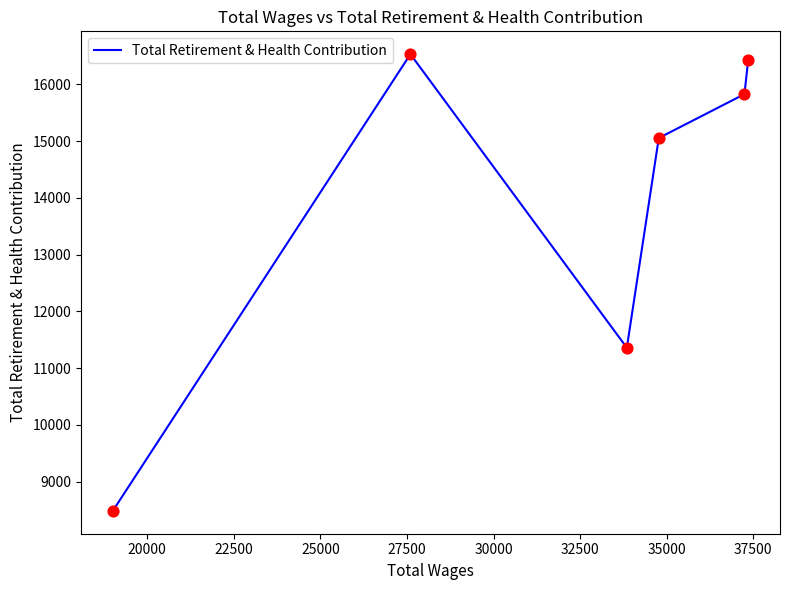

What is the change in value from 25000 to 30000?

-2874